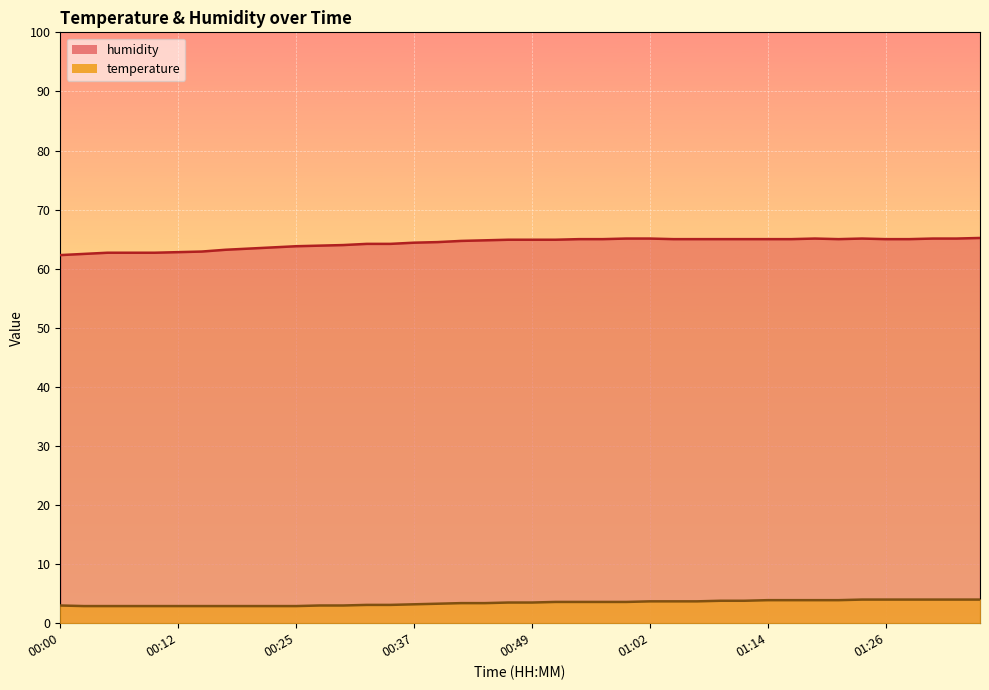

What is the sum of the temperature values at 00:35 and 00:47?

6.6